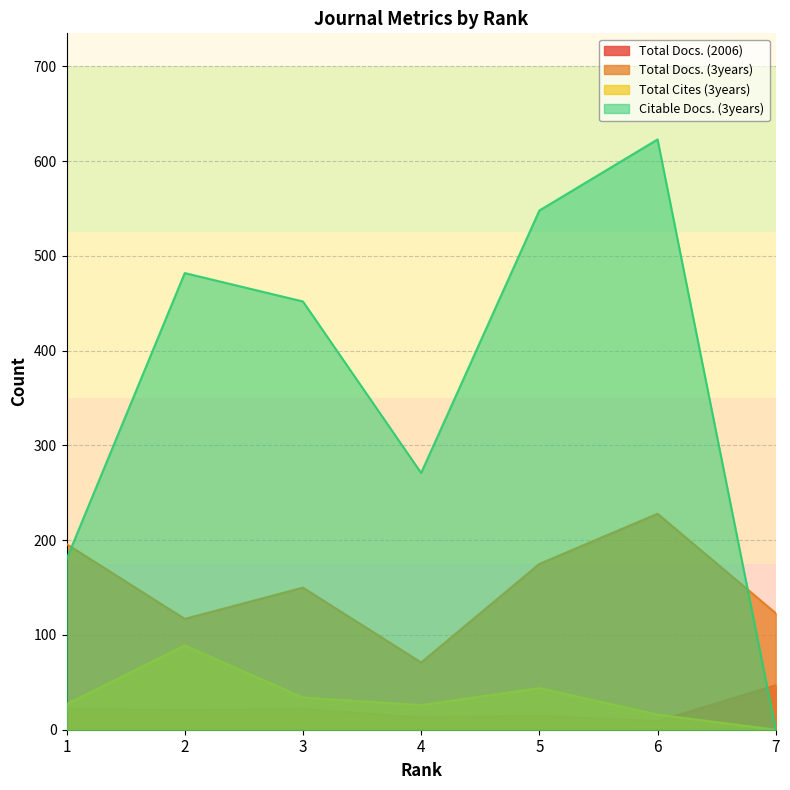

At which category is the sum across all series the highest?

6